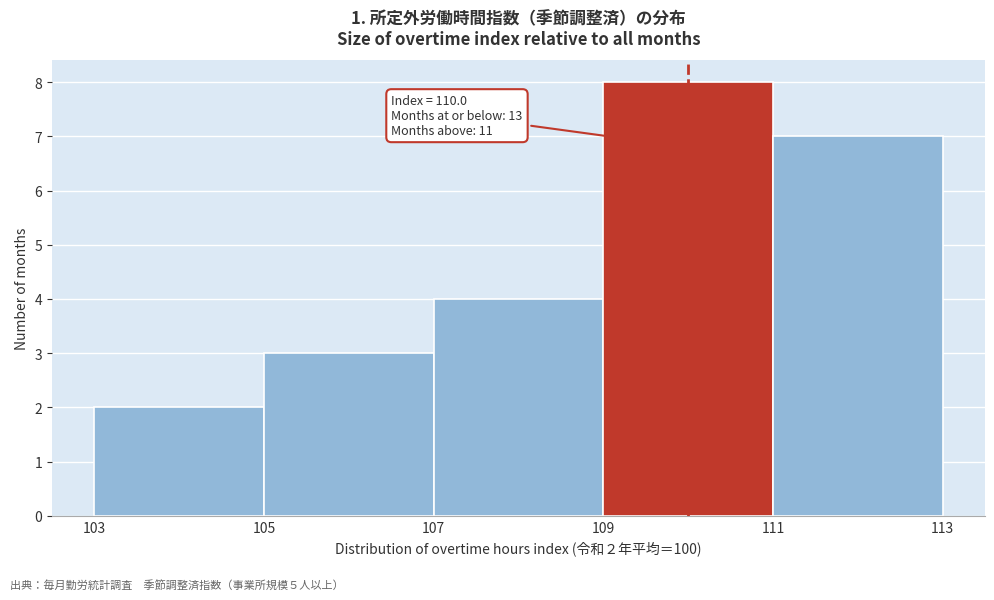

Which range on the x-axis has the tallest bar?

109 to 111